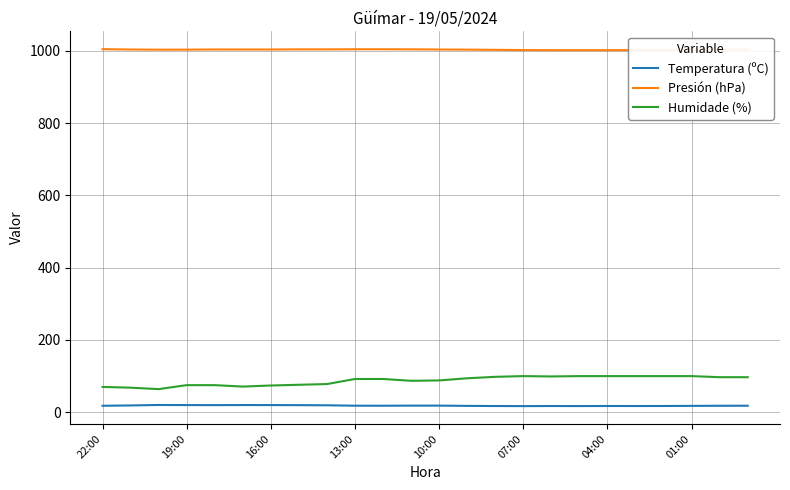

What is the maximum value for Humidade (%)?

100.0